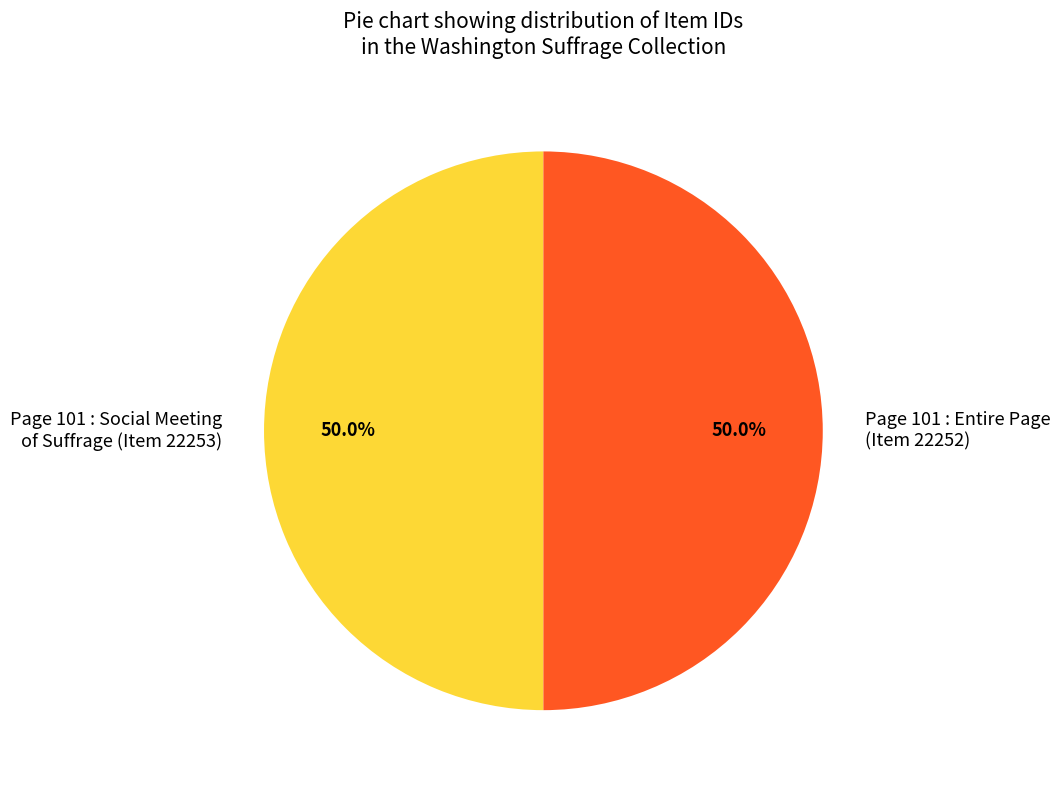

Combined, do Page 101 : Social Meeting of Suffrage (Item 22253) and Page 101 : Entire Page (Item 22252) account for over 50%?

Yes